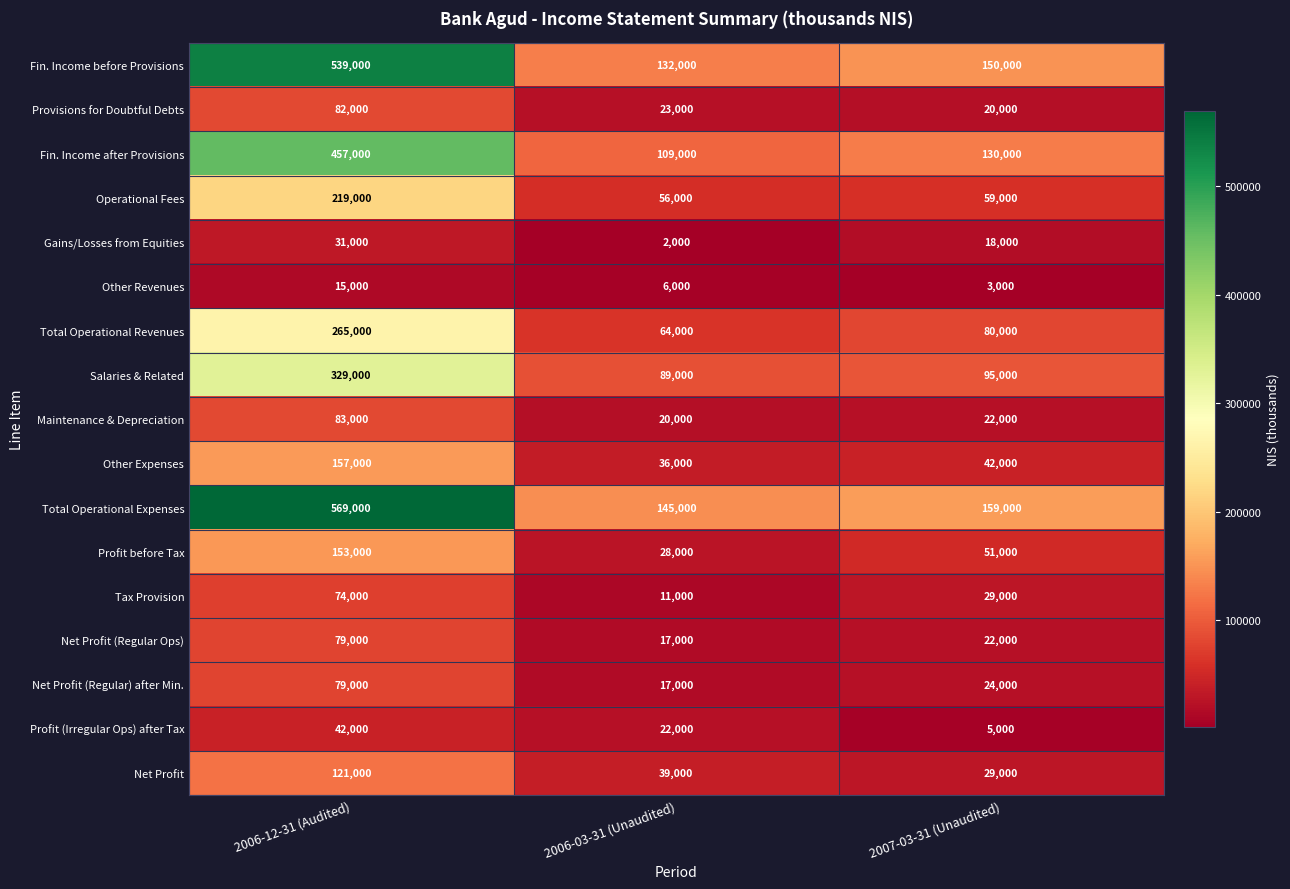

Is the value of Profit (Irregular Ops) after Tax at 2006-03-31 (Unaudited) greater than the value of Net Profit at 2006-03-31 (Unaudited)?

No